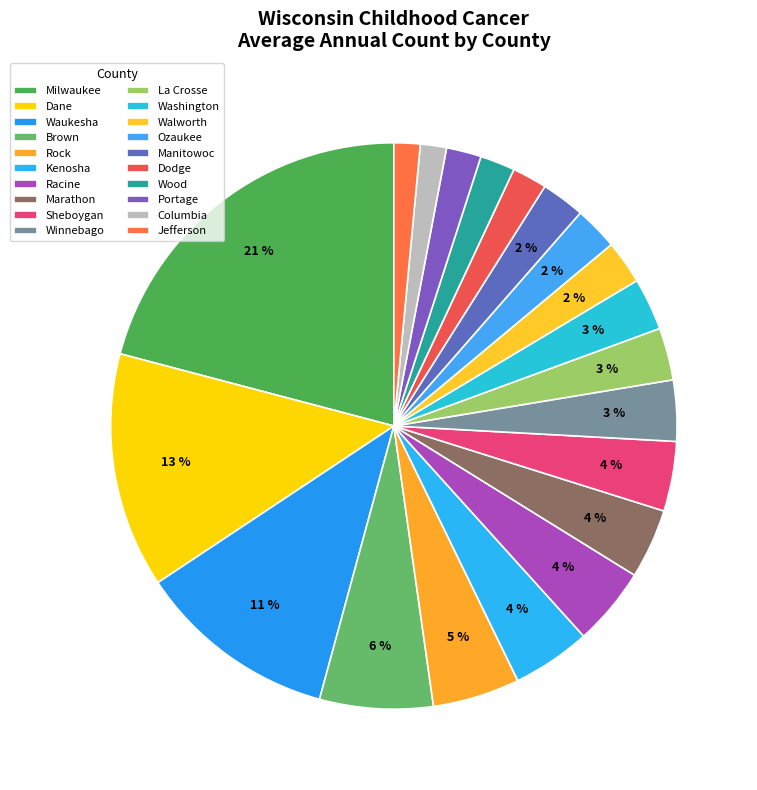

True or false: Wood accounts for 2% of the total.

True